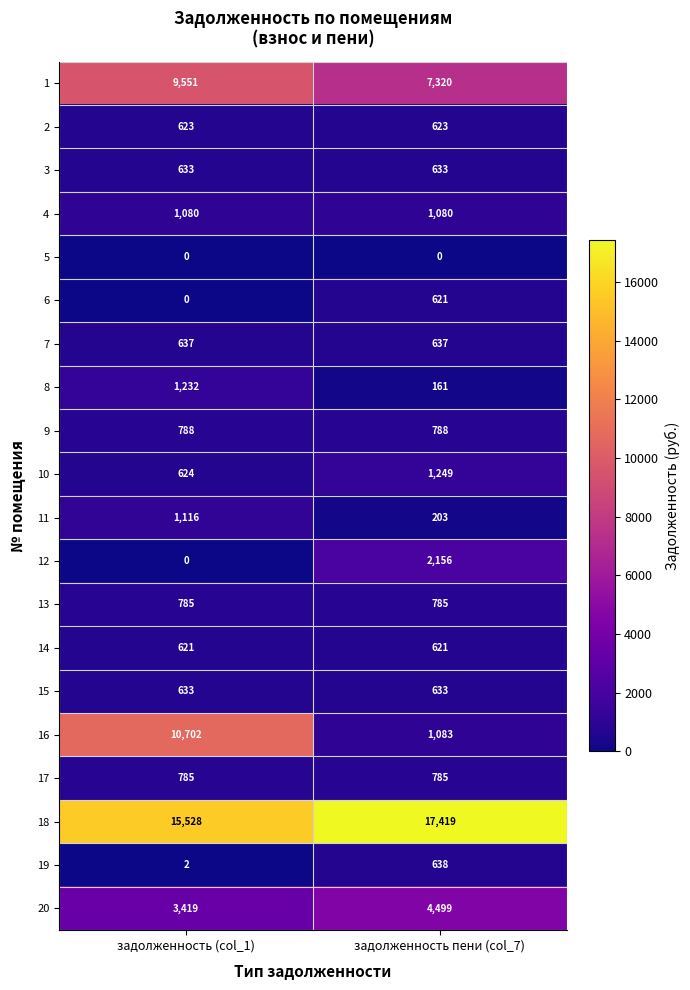

Which series changed the most between задолженность (col_1) and задолженность пени (col_7)?

16